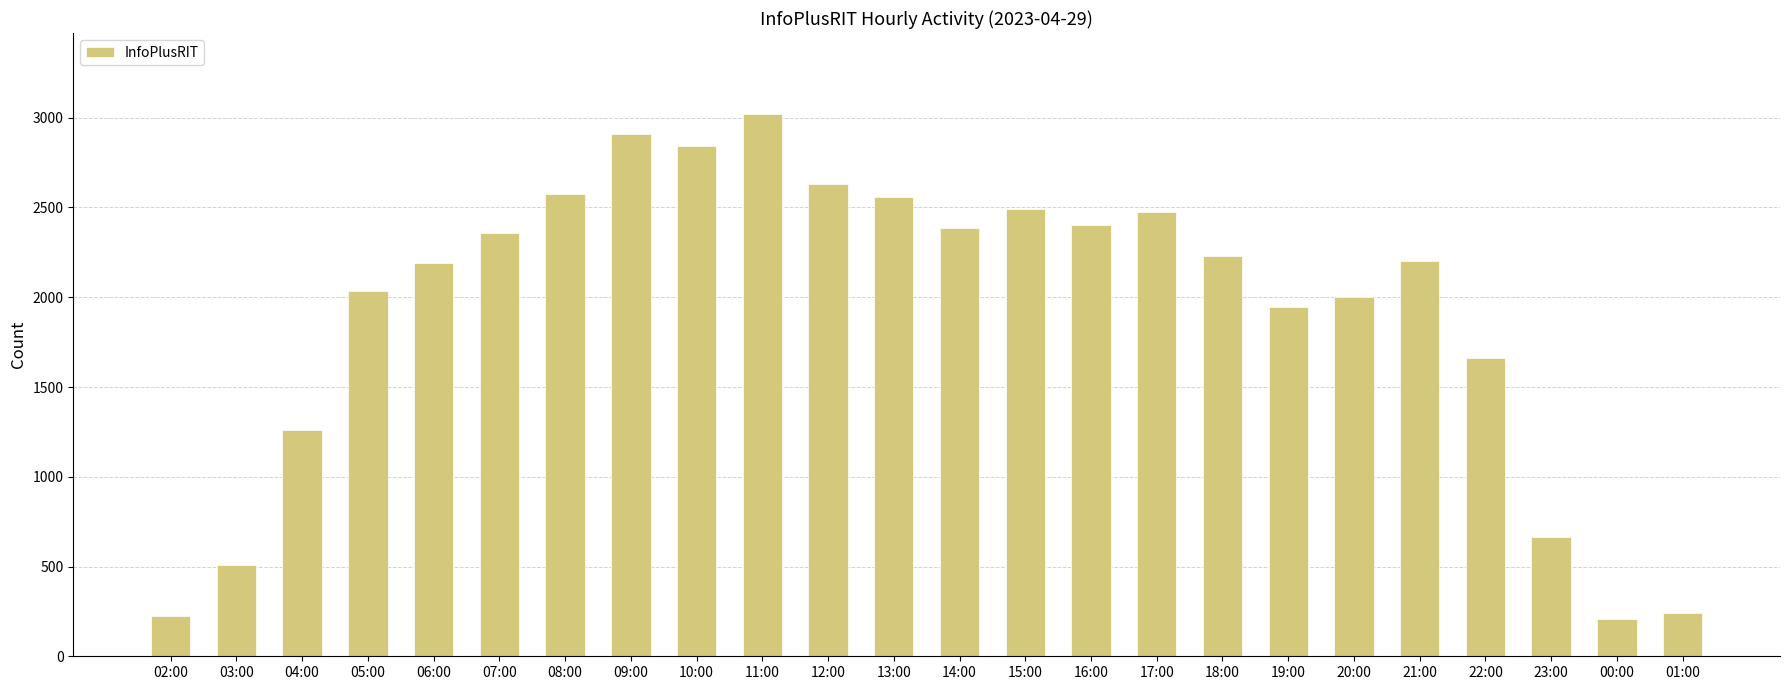

What position from the right is 16:00?

10